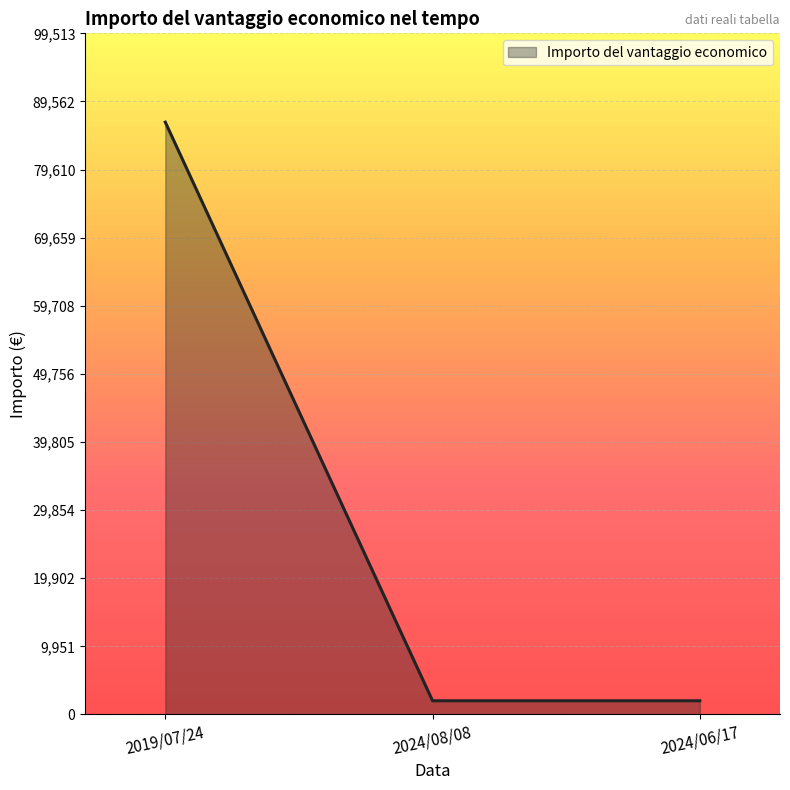

What is the smallest value displayed?

2000.0